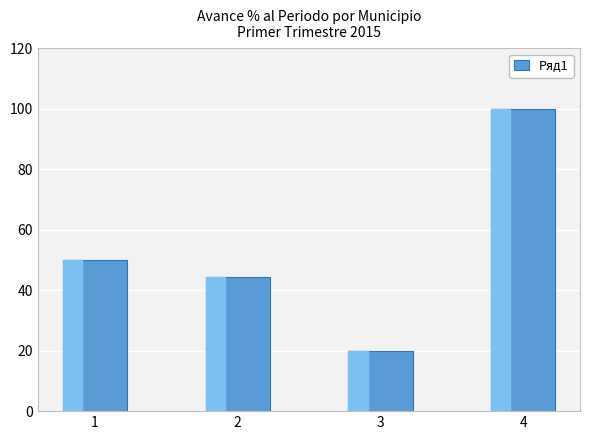

What is the ratio of the value at 4 to the value at 3?

5.0